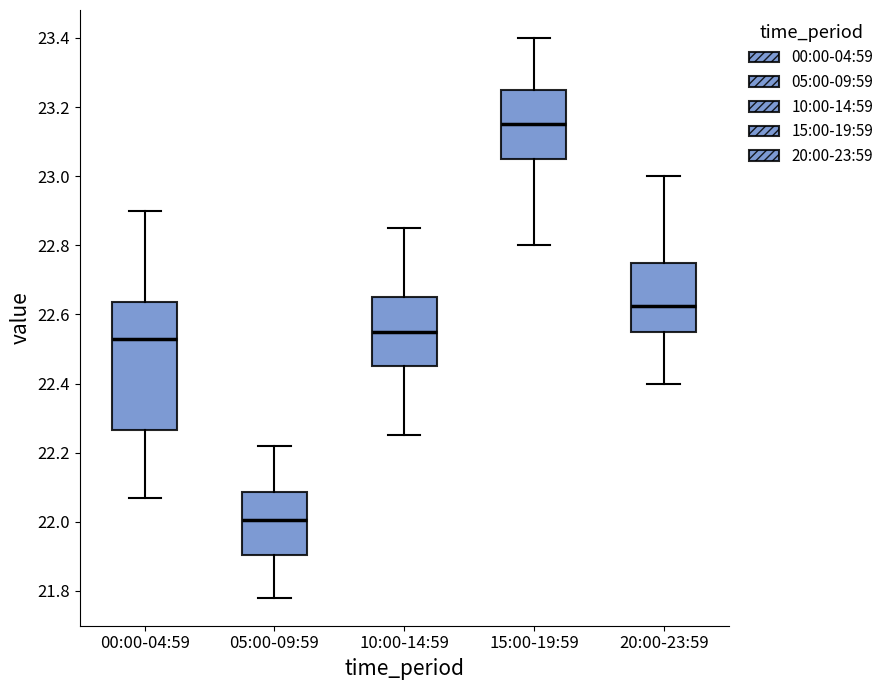

Which box's median line is the lowest?

05:00-09:59